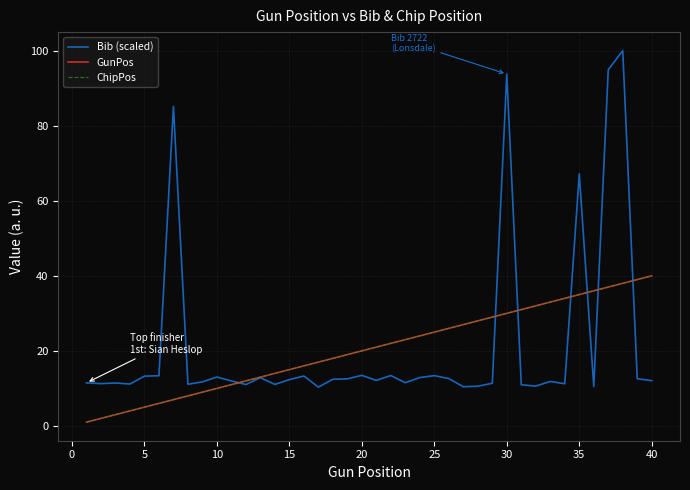

How many lines are shown in the chart?

3